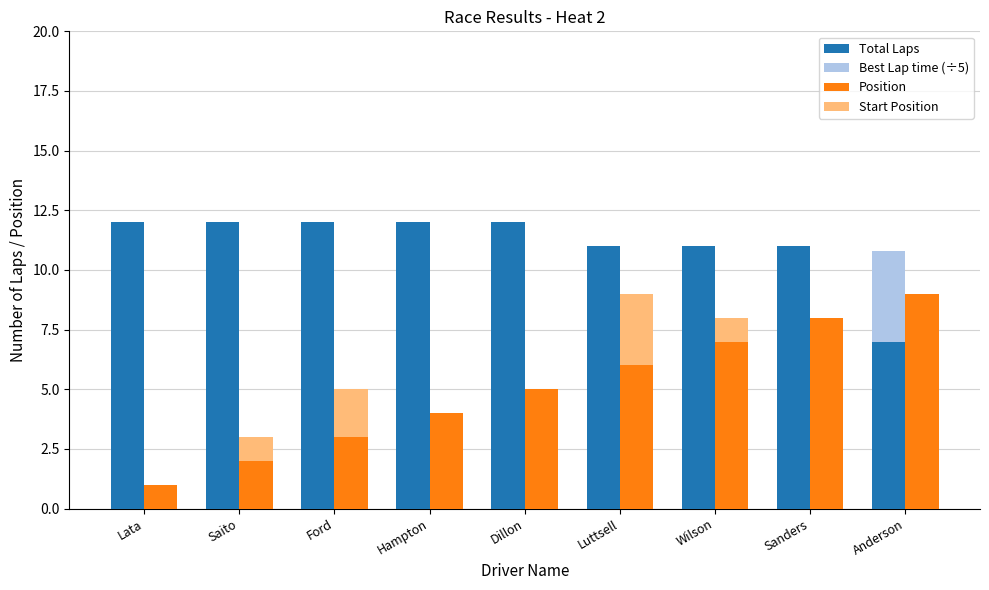

What value does the Total Laps series have at Dillon?

12.0